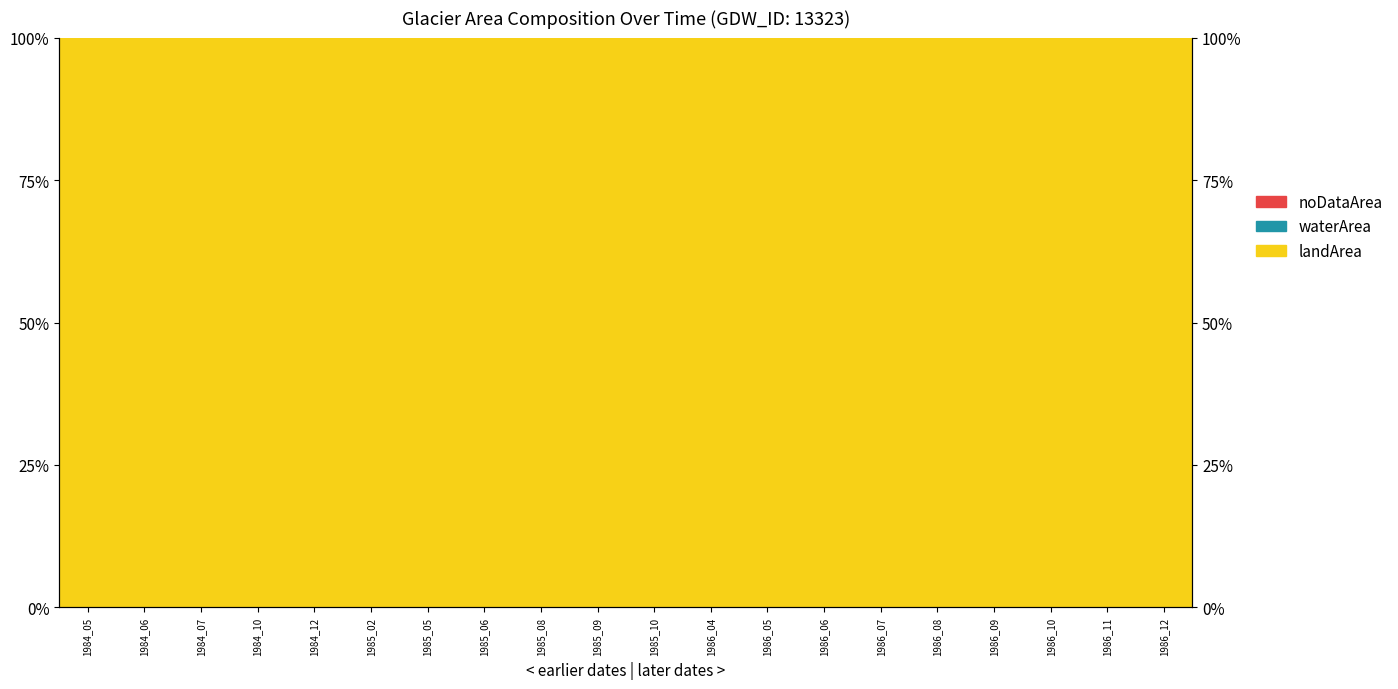

Which series changed the most between 1985_08 and 1986_12?

landArea